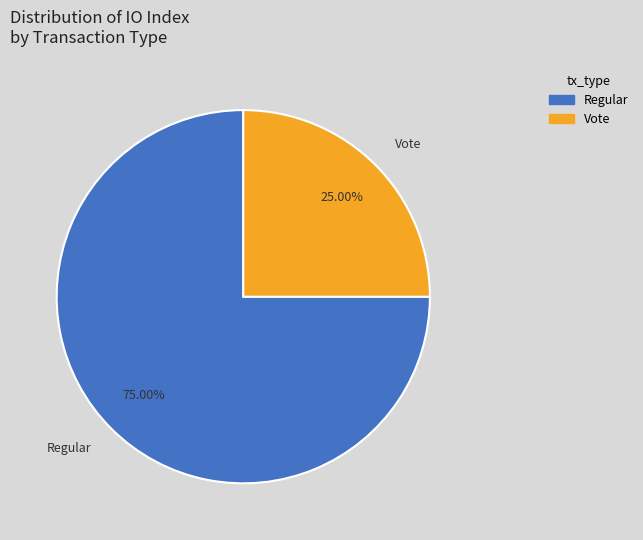

How many slices are in this pie chart?

2